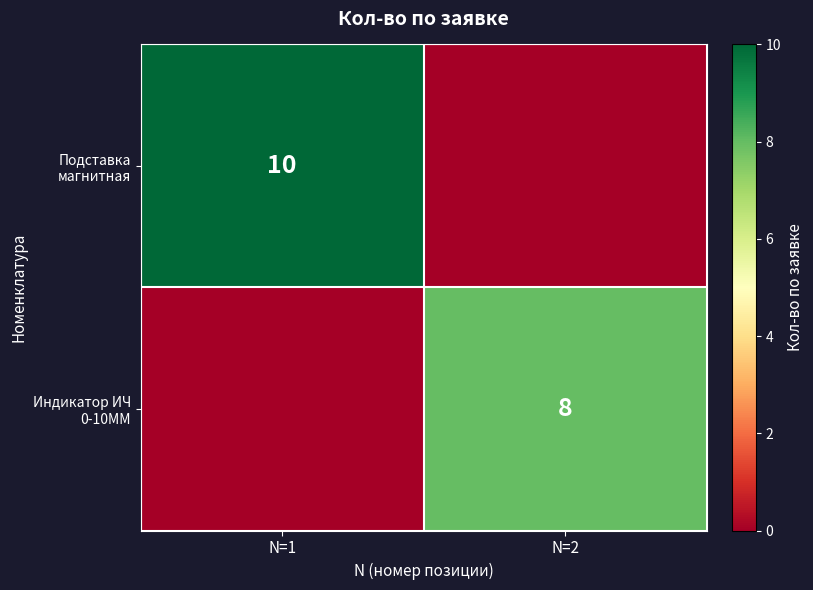

The Индикатор ИЧ 0-10ММ series shows 8 at N=2. True or false?

True